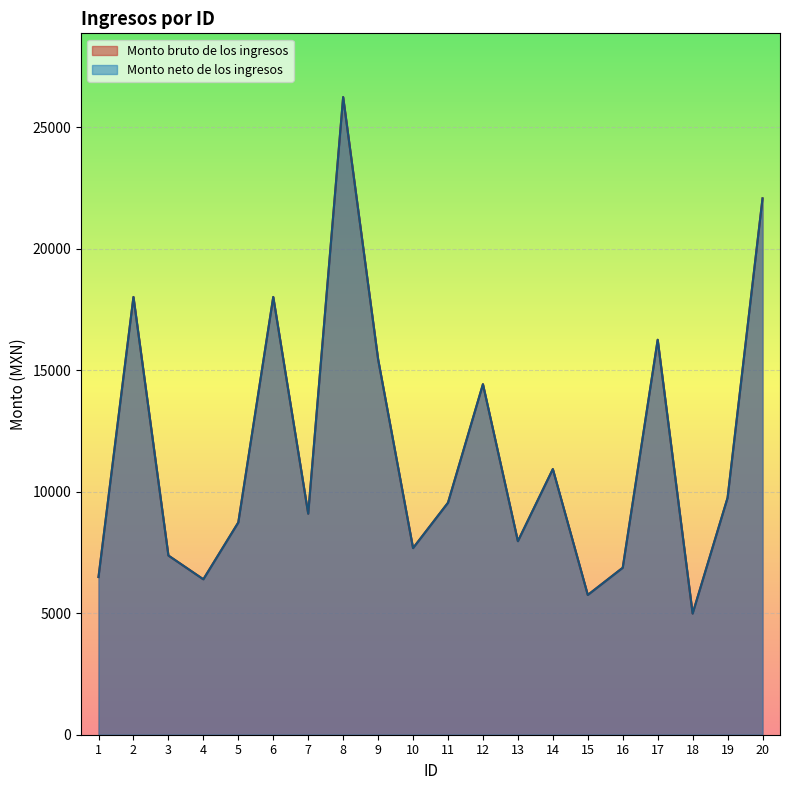

True or false: Monto bruto de los ingresos and Monto neto de los ingresos cross at least once.

False